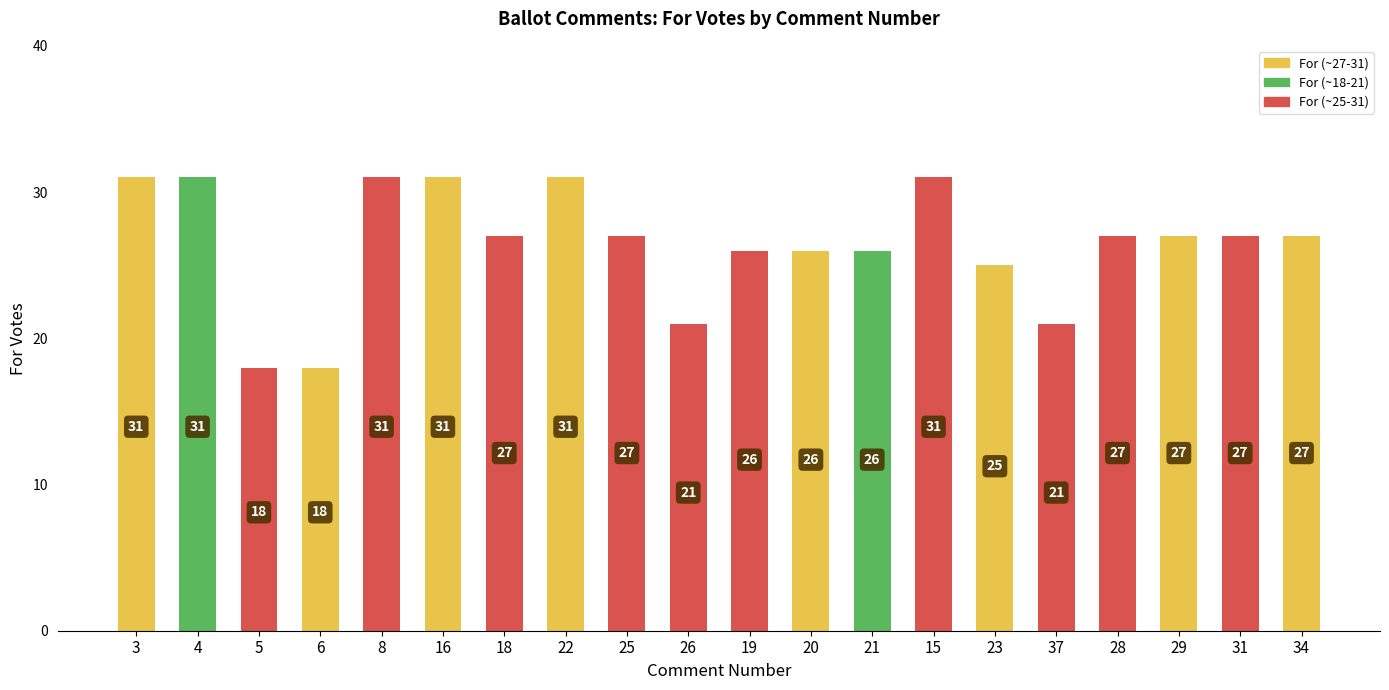

What is the sum of all values?

529